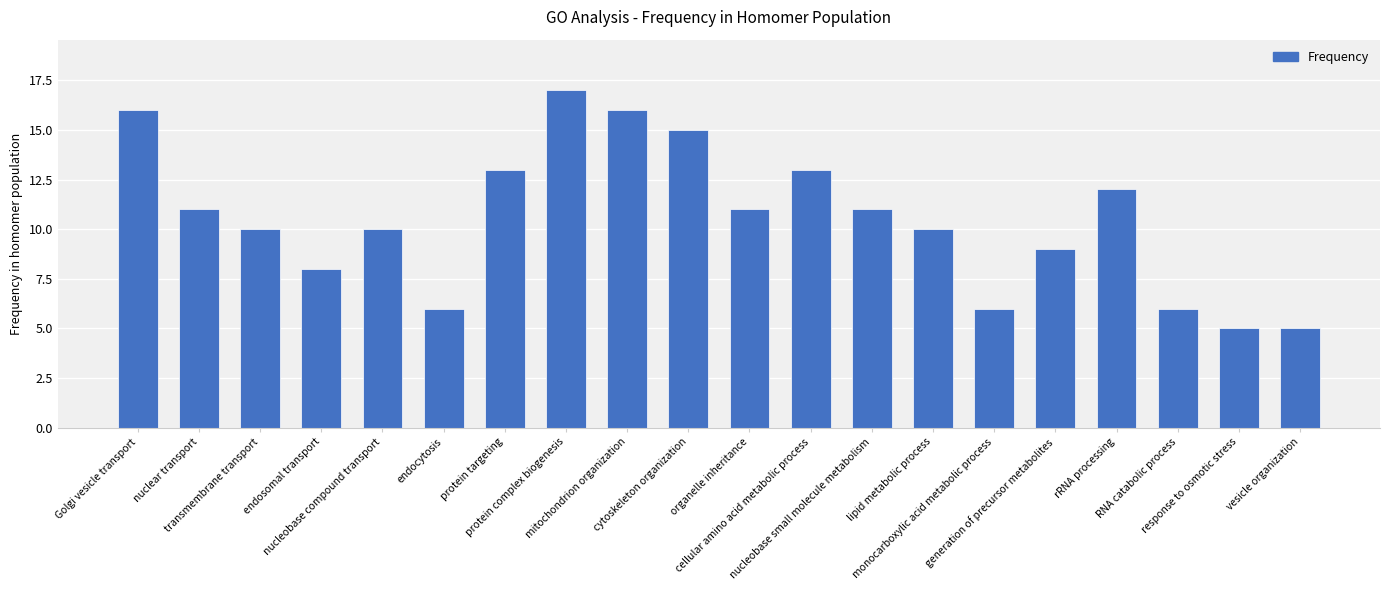

Approximately how many times larger is the value at protein targeting compared to monocarboxylic acid metabolic process?

2.2